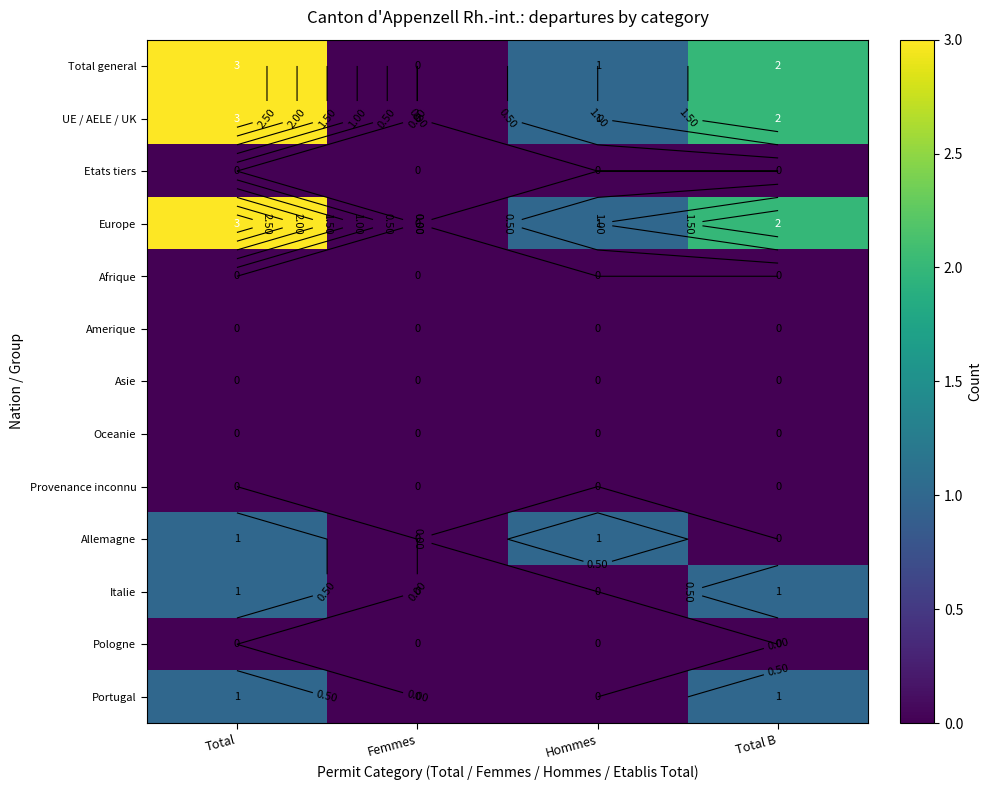

At how many categories does at least one series exceed 1?

2